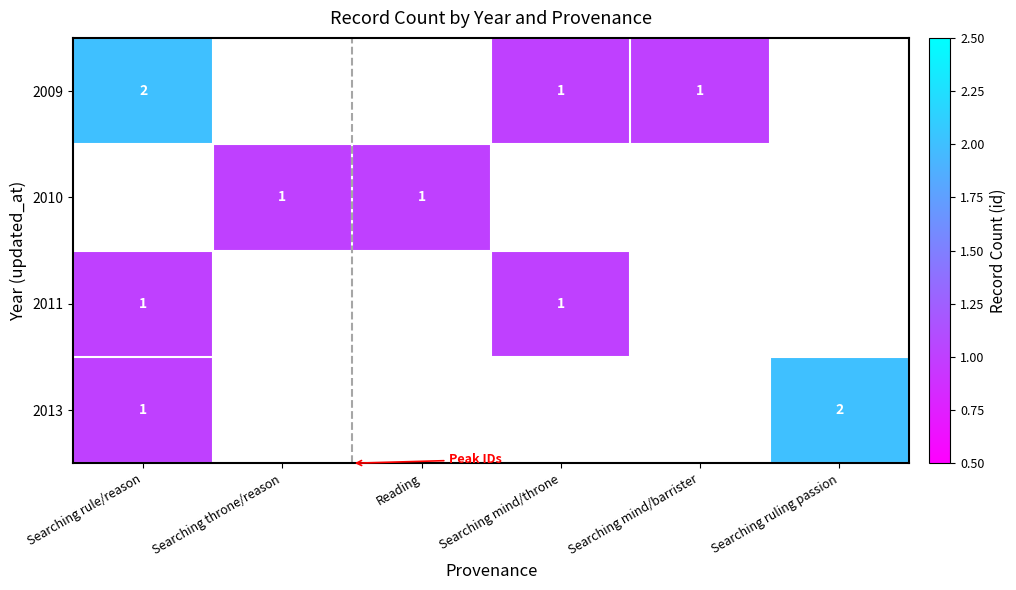

True or false: 2009 has a value of 2 at Searching rule/reason.

True